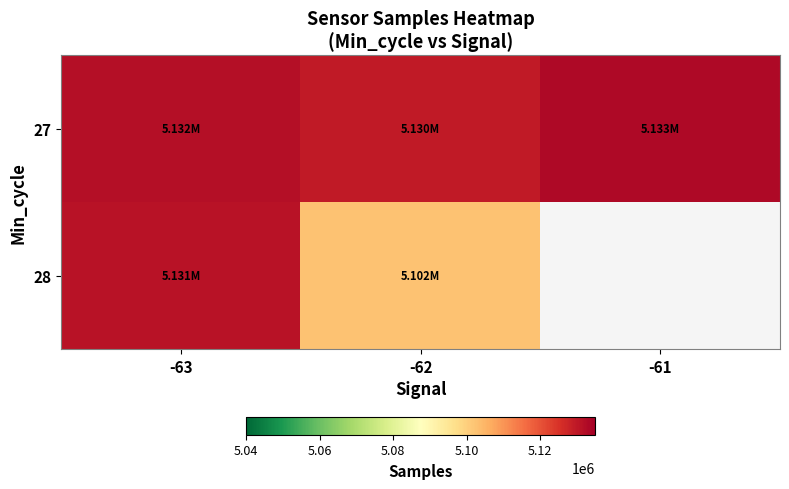

True or false: 28 has a value of 1656650.7 at -62.

False